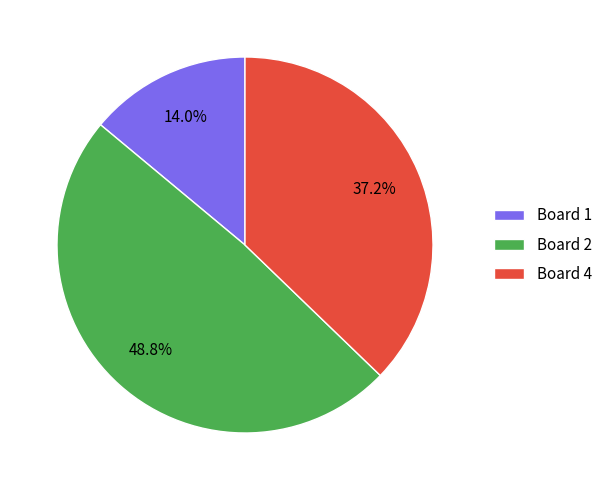

Does any single category account for the majority?

No